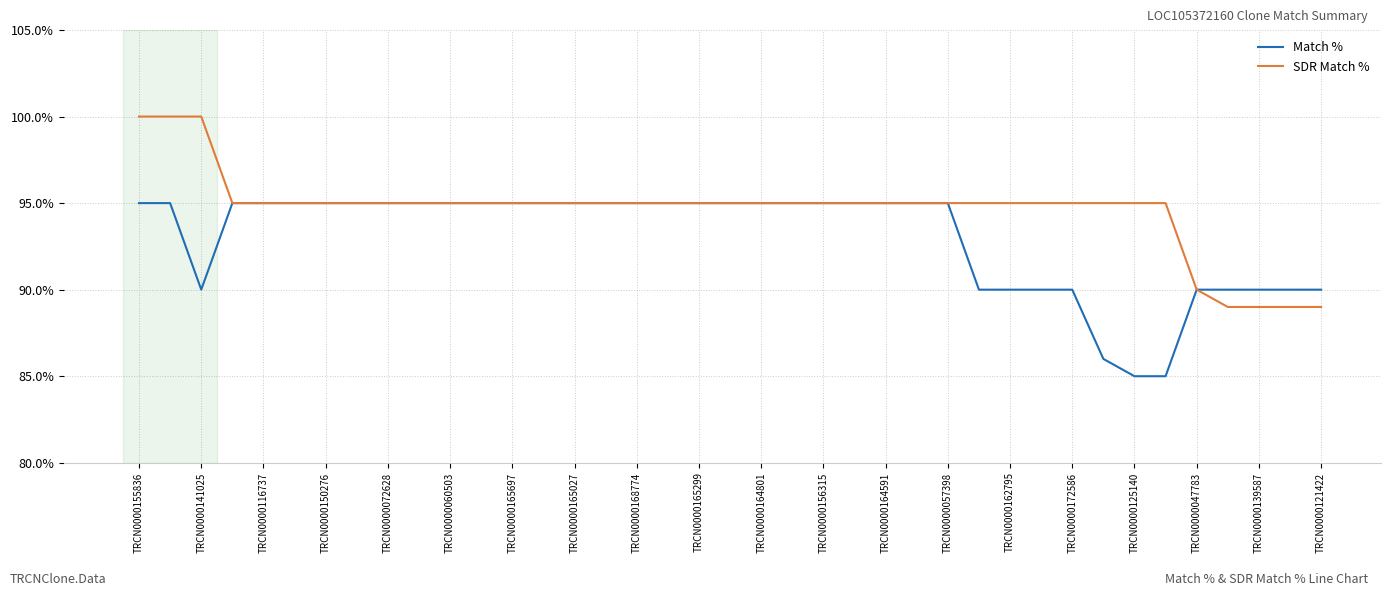

Is this an area chart (filled region under the line)?

No